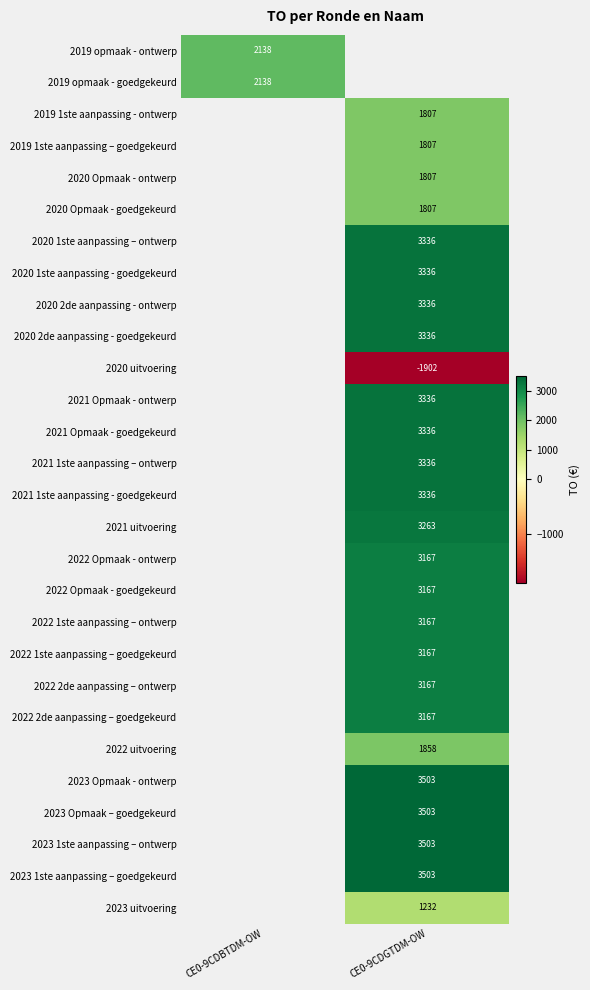

Is it true that 2022 2de aanpassing – goedgekeurd equals 4468 at CE0-9CDGTDM-OW?

False